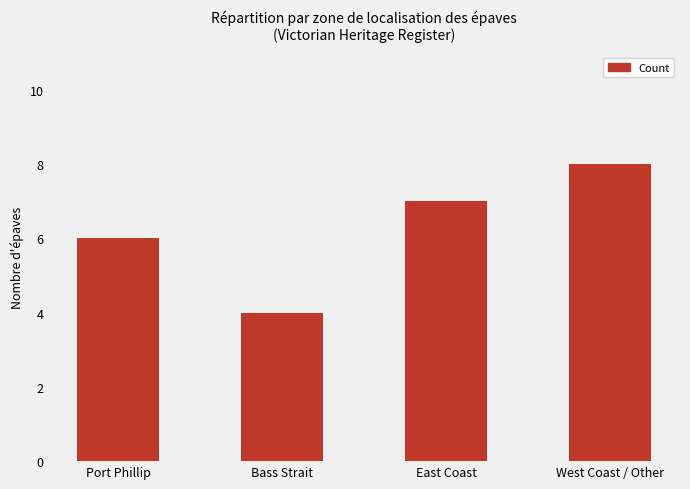

What position from the right is Port Phillip?

4